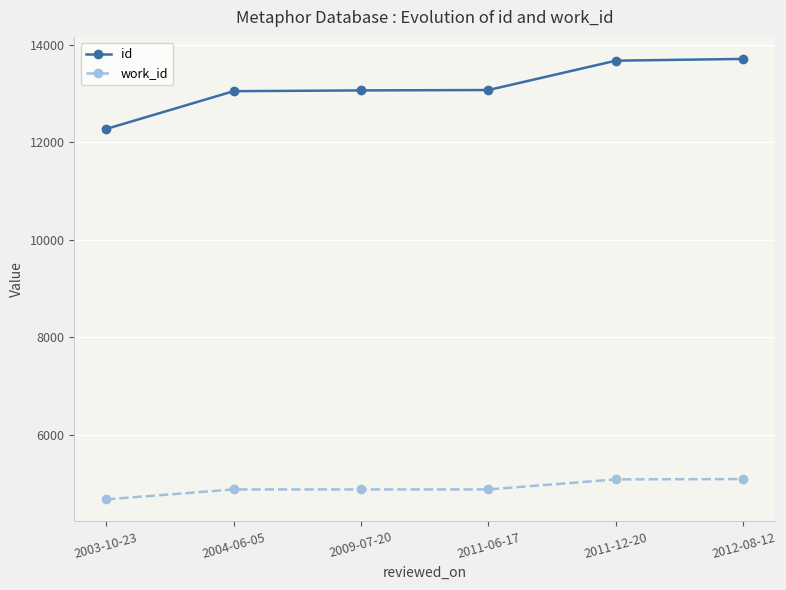

What are all the series names shown in the legend?

id, work_id